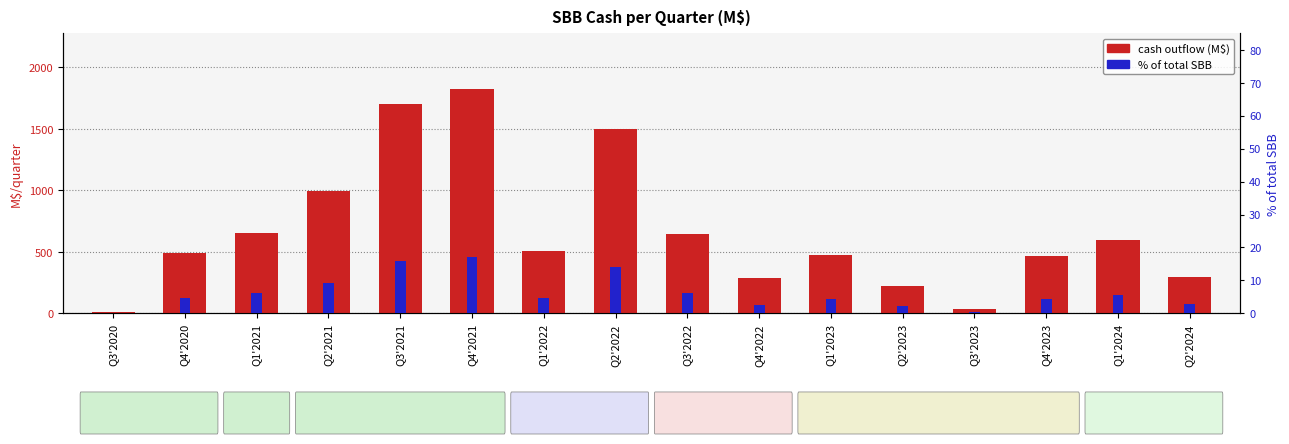

What is the difference between the second highest and second lowest values in the SBB cash outflow (M$) series?

1665.0